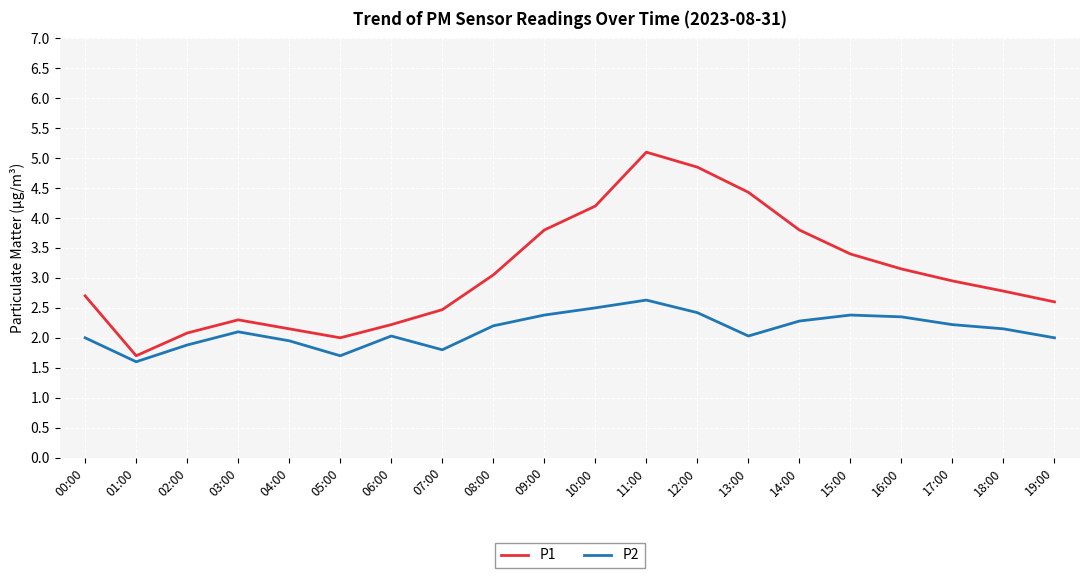

Is the value of P2 at 12:00 greater than the value of P1 at 19:00?

No